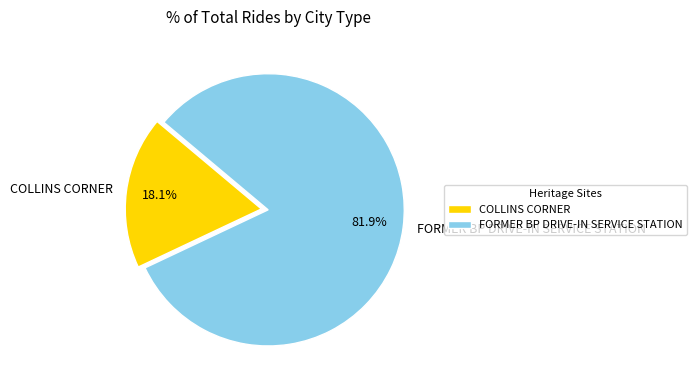

Approximately how many times larger is the value at FORMER BP DRIVE-IN SERVICE STATION compared to COLLINS CORNER?

4.5